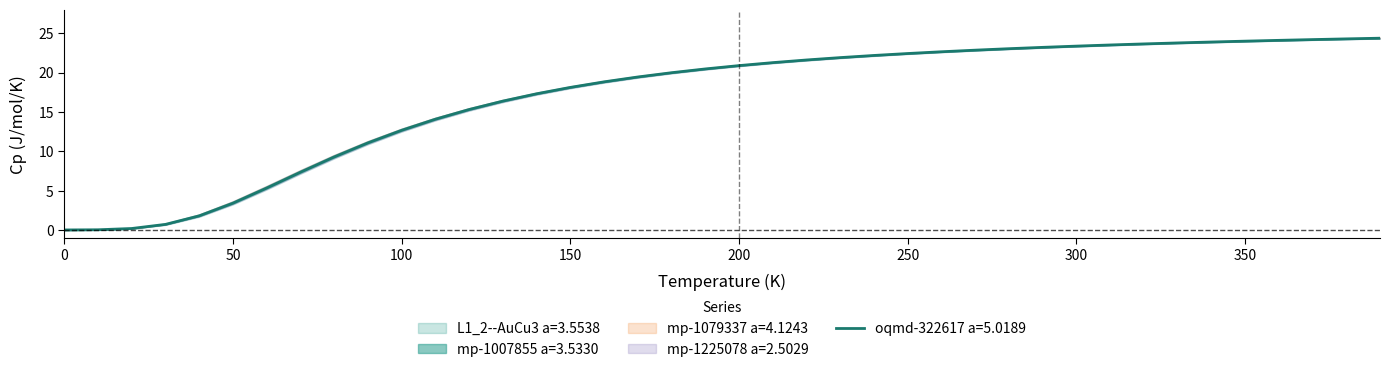

What is the value of the mp-1225078 a=2.5029 point at the 31st from the left?

23.4